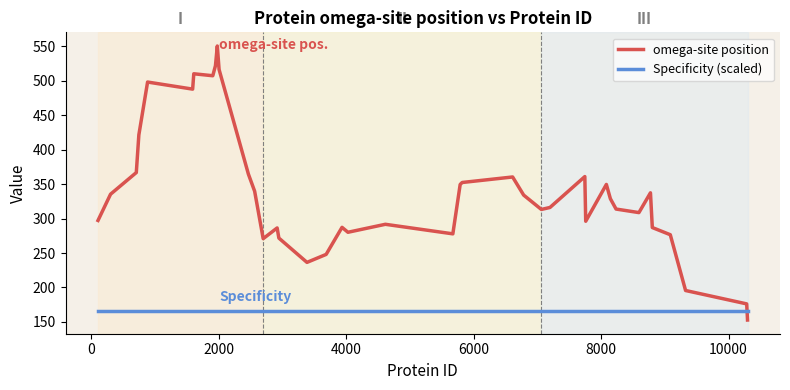

Rank the series by their average value, from highest to lowest.

omega-site position, Specificity (scaled)